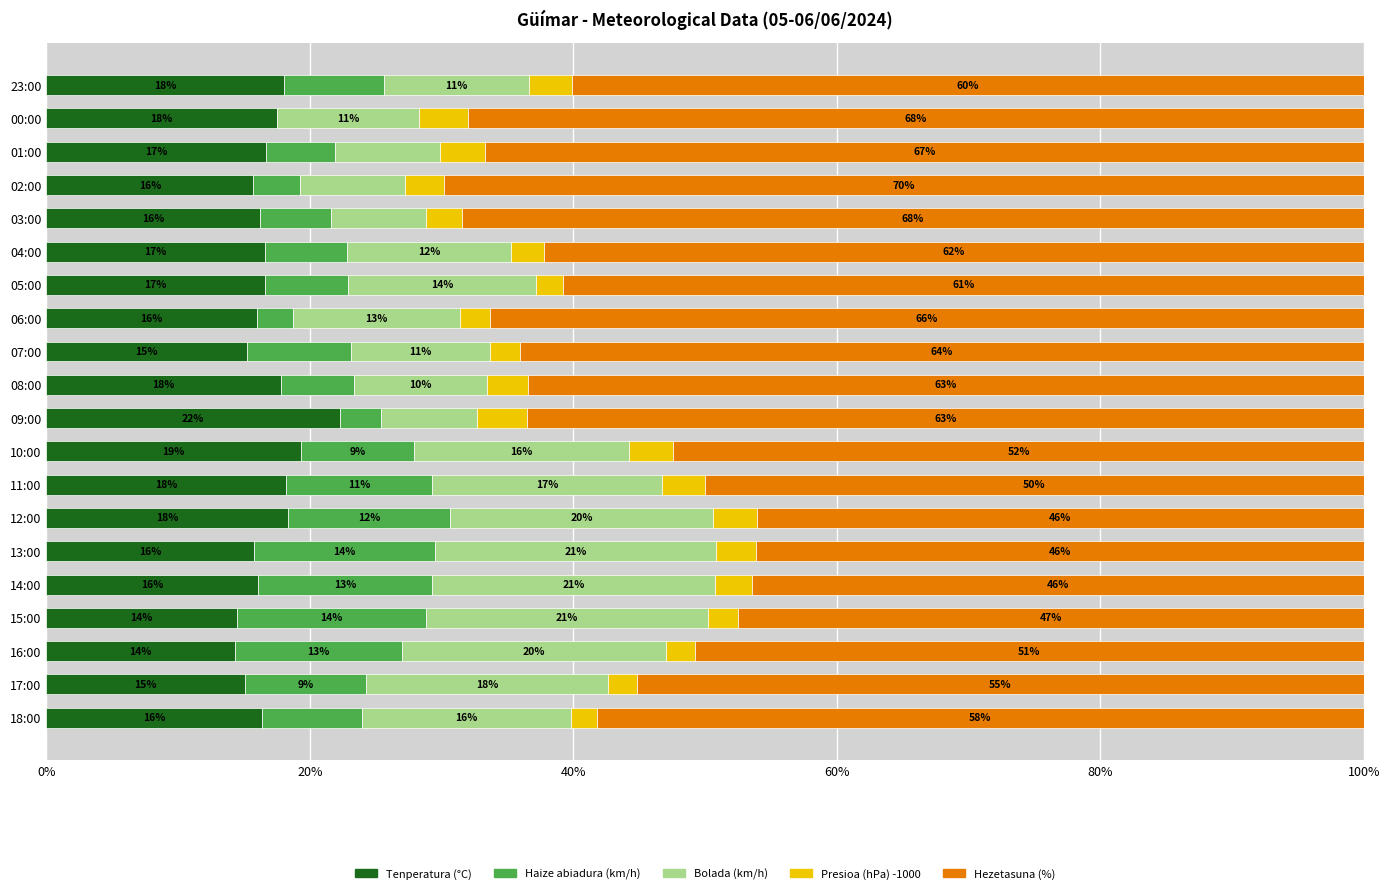

What is the total value across all series at 18:00?

100.0